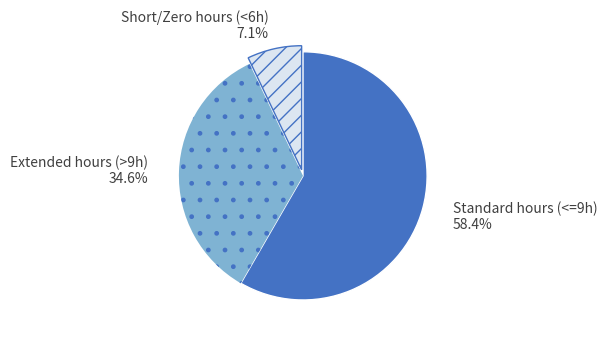

How many segments does this pie chart have?

3